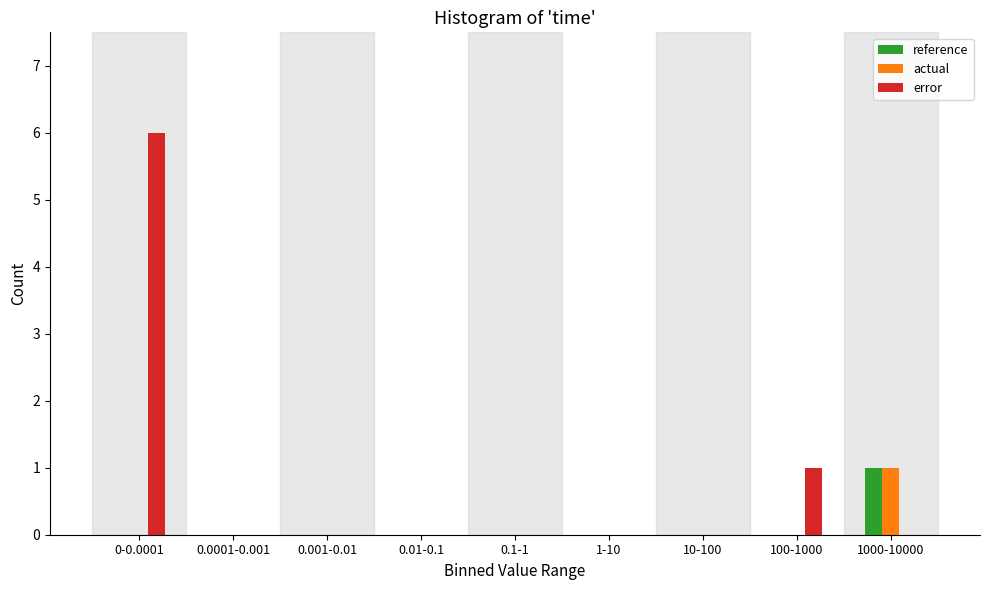

Reading left to right, what are all the values shown in this chart?

reference: 0-0.0001=0	0.0001-0.001=0	0.001-0.01=0	0.01-0.1=0	0.1-1=0	1-10=0	10-100=0	100-1000=0	1000-10000=1
actual: 0-0.0001=0	0.0001-0.001=0	0.001-0.01=0	0.01-0.1=0	0.1-1=0	1-10=0	10-100=0	100-1000=0	1000-10000=1
error: 0-0.0001=6	0.0001-0.001=0	0.001-0.01=0	0.01-0.1=0	0.1-1=0	1-10=0	10-100=0	100-1000=1	1000-10000=0